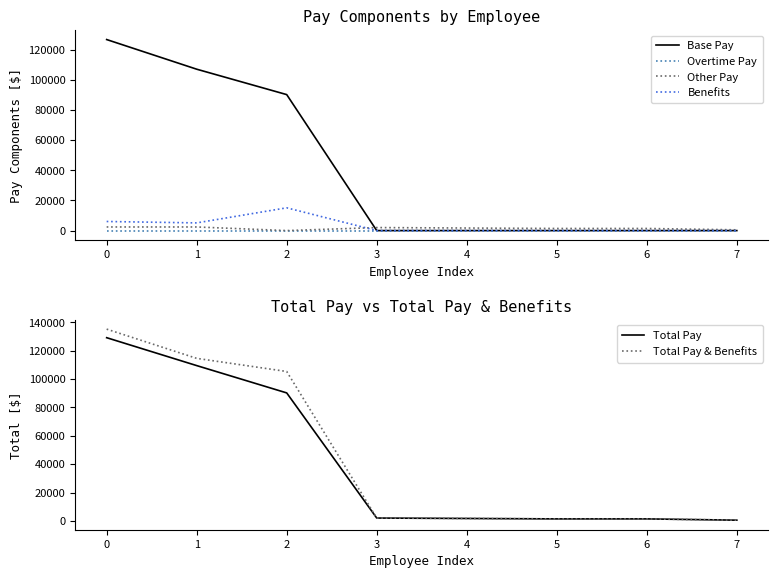

What is the greatest value displayed?

135192